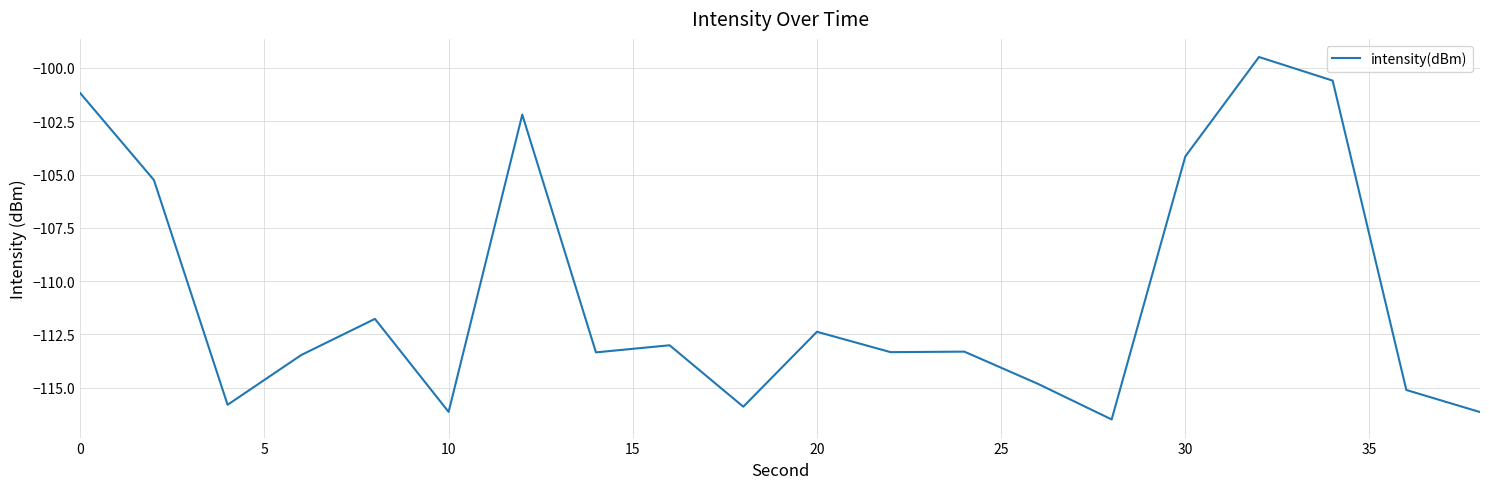

How many lines are shown in the chart?

1